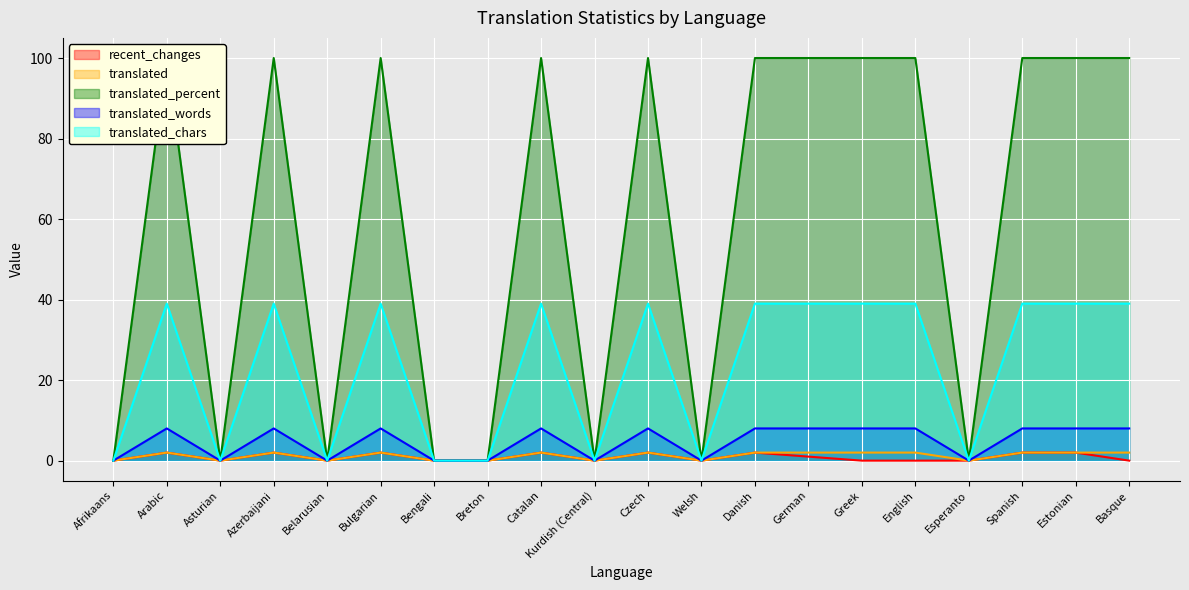

Count the number of categories in the chart.

20